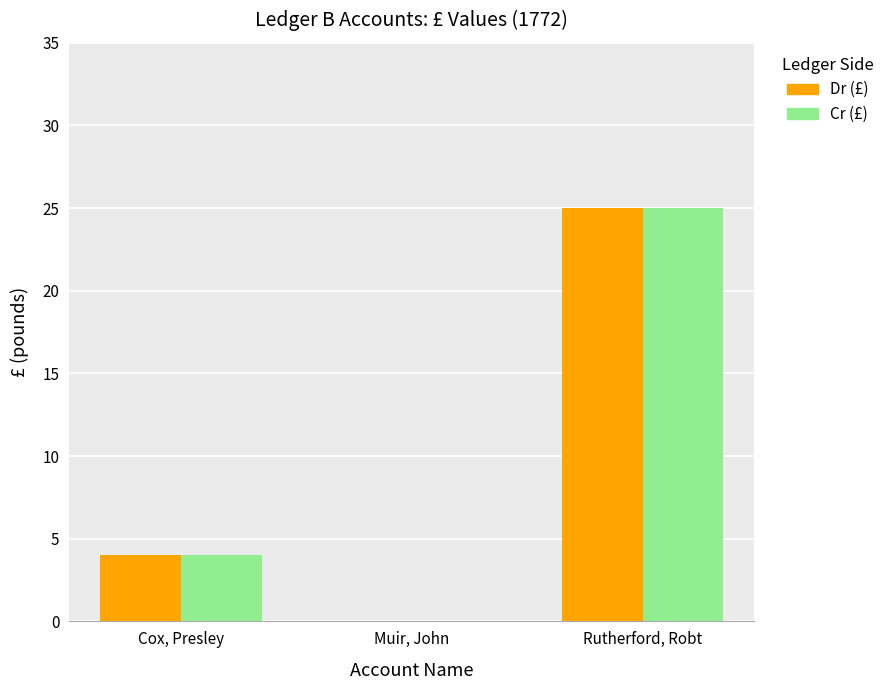

The value of Dr (£) at Muir, John is 0. True or false?

True